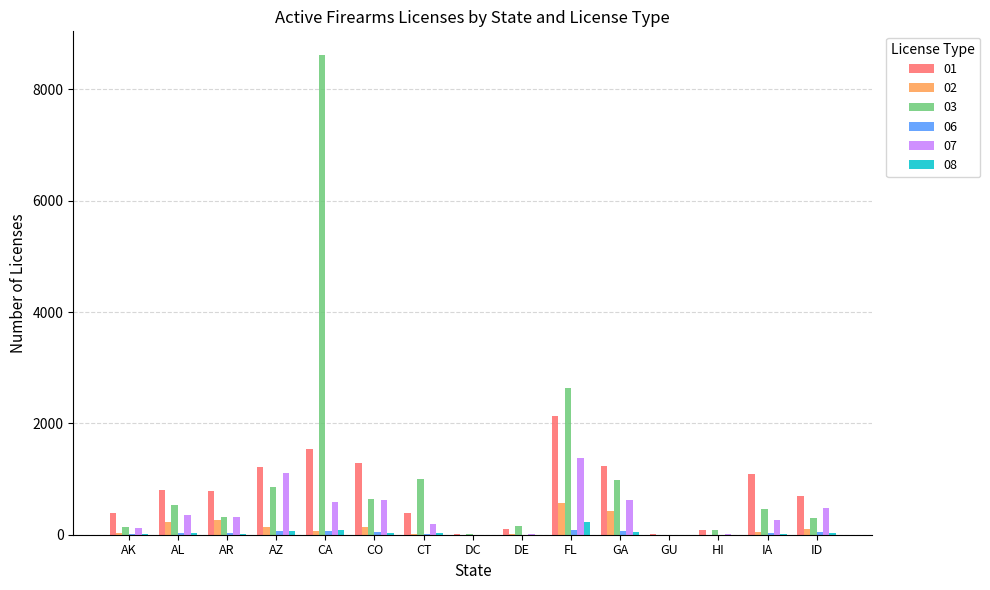

Which series has the widest spread of values?

03